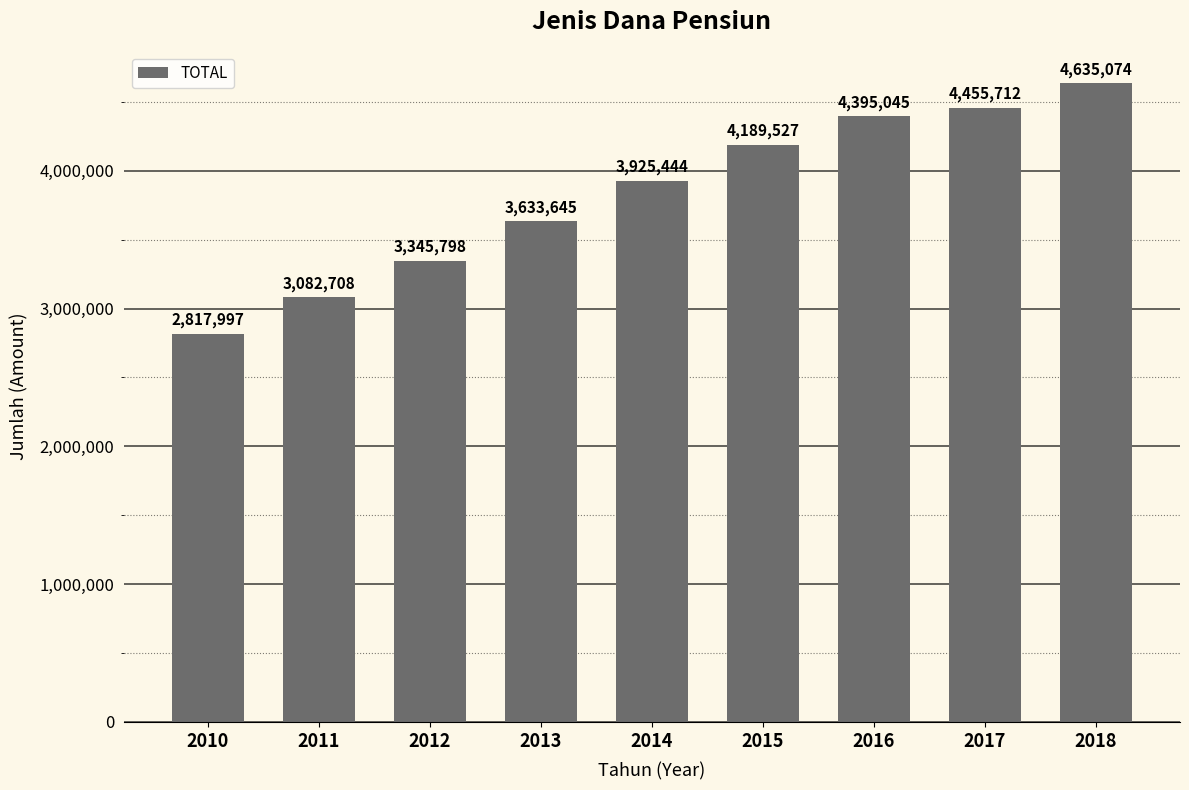

True or false: the data shows 4821723 at 2013.

False